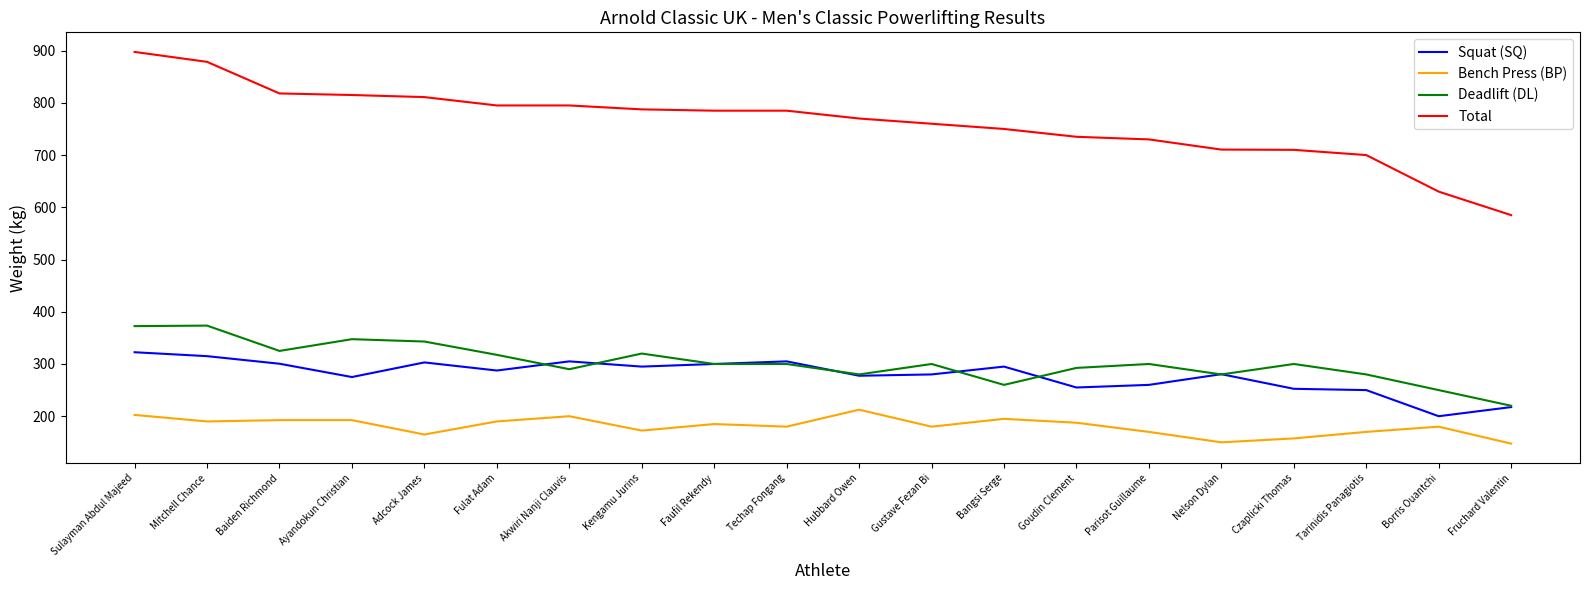

Which series has the largest total across all categories?

Total